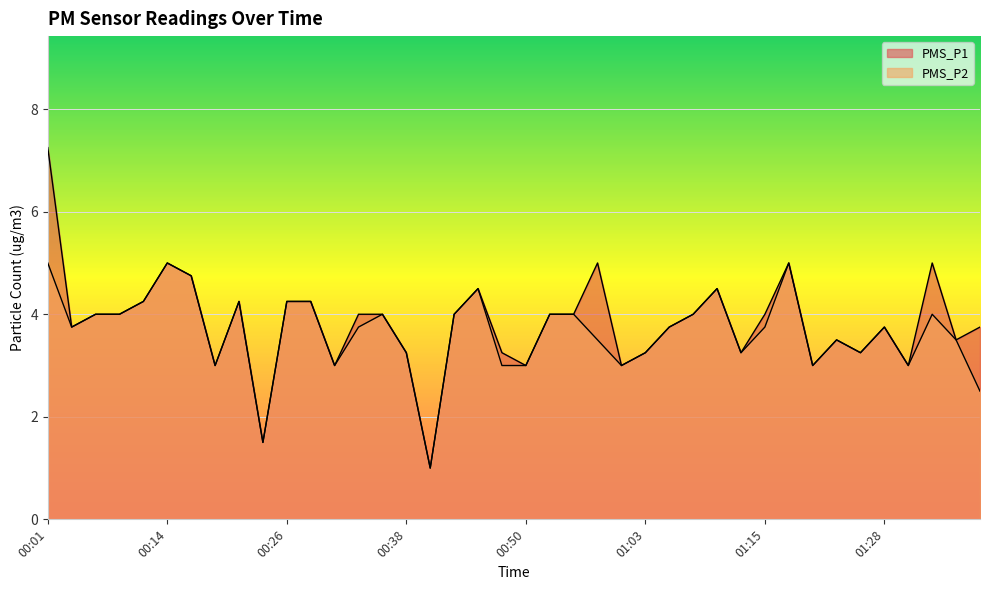

What is the sum of the PMS_P1 values at 01:03 and 00:16?

8.0